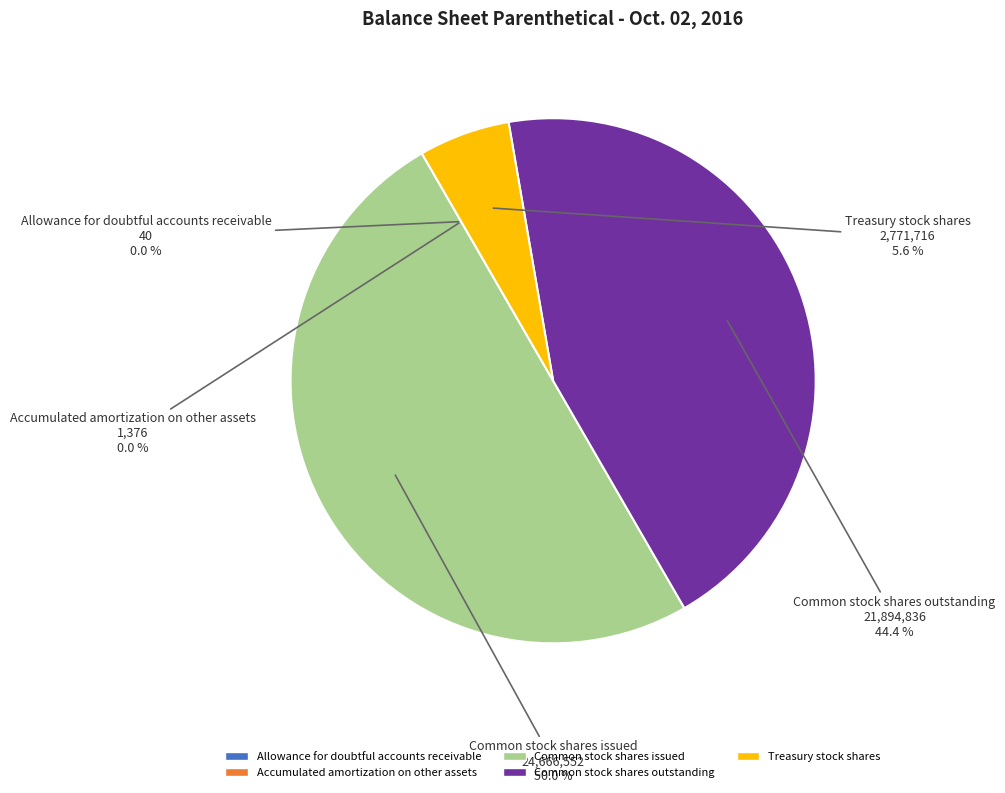

Does Common stock shares outstanding represent more than half of the total?

No